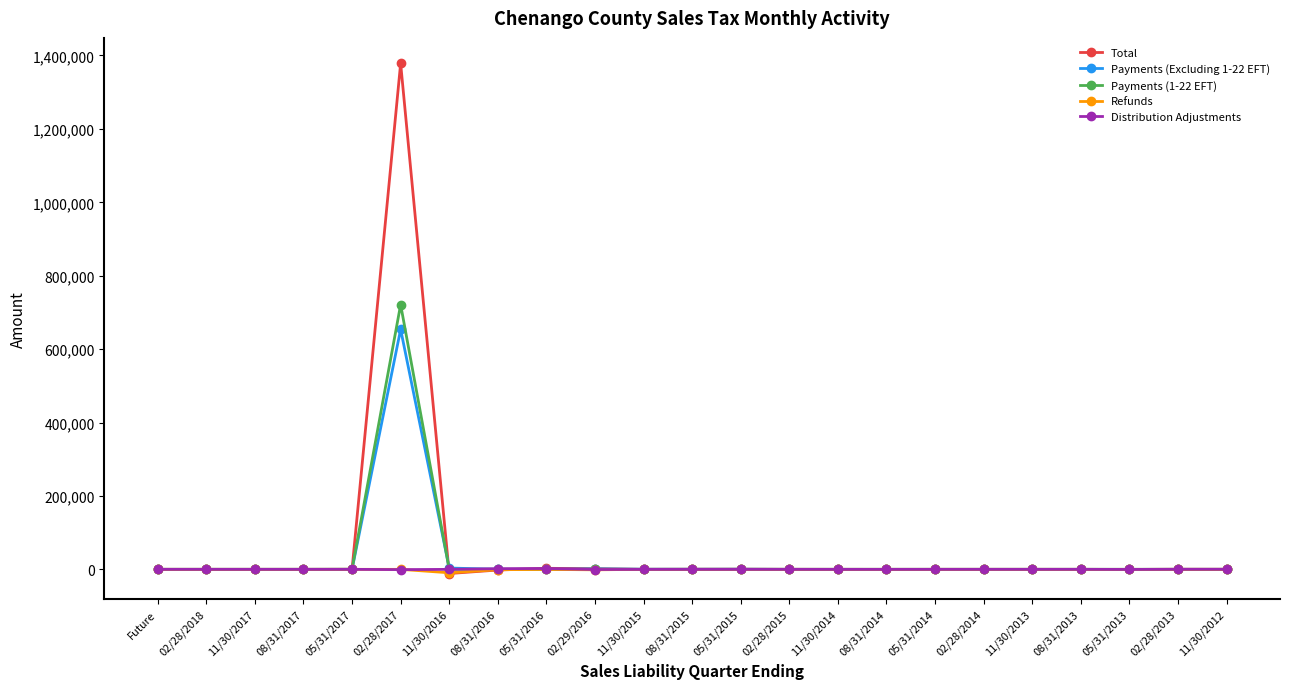

True or false: Payments (1-22 EFT) has more than 0 points higher than both neighbors.

True